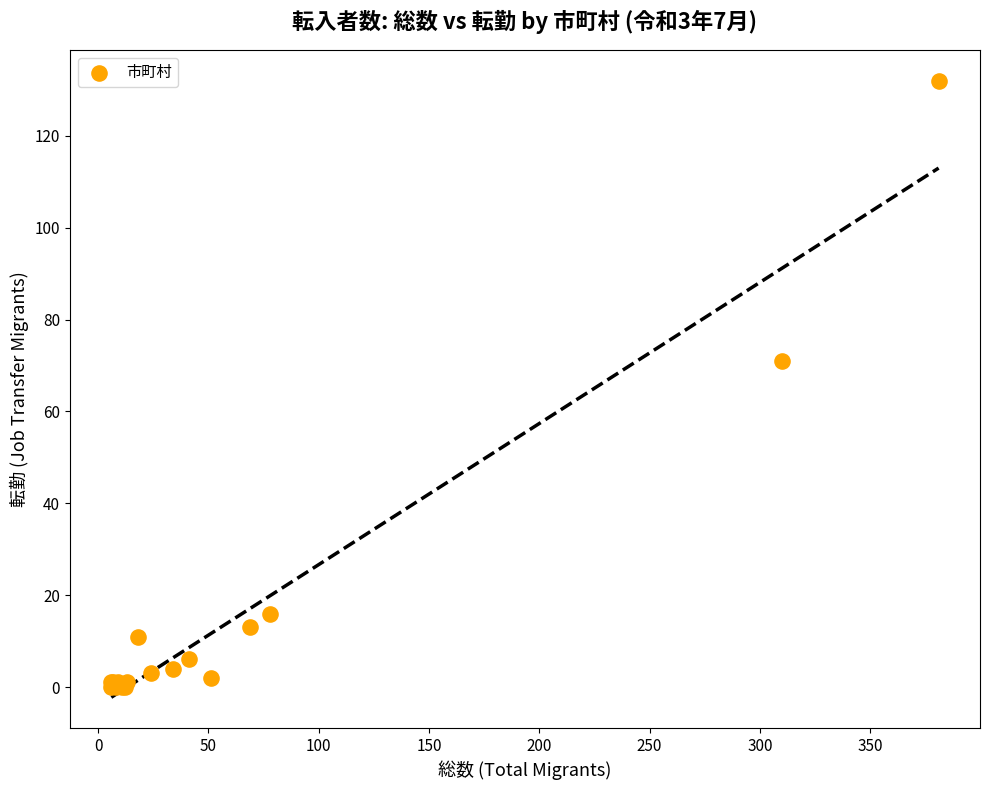

What Y value in the scatter plot is closest to 66?

71